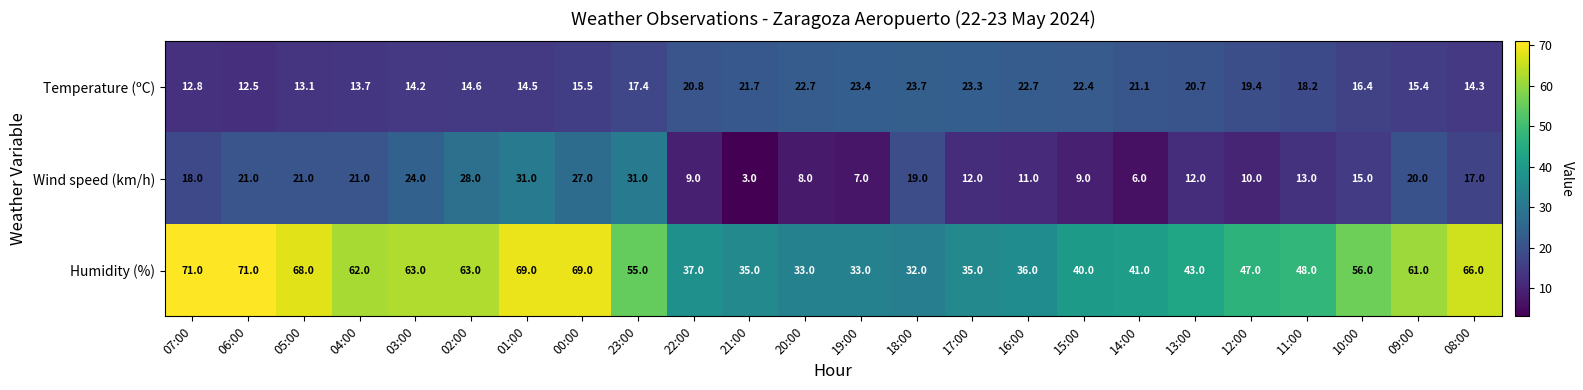

The value of Wind speed (km/h) at 09:00 is 5.7. True or false?

False